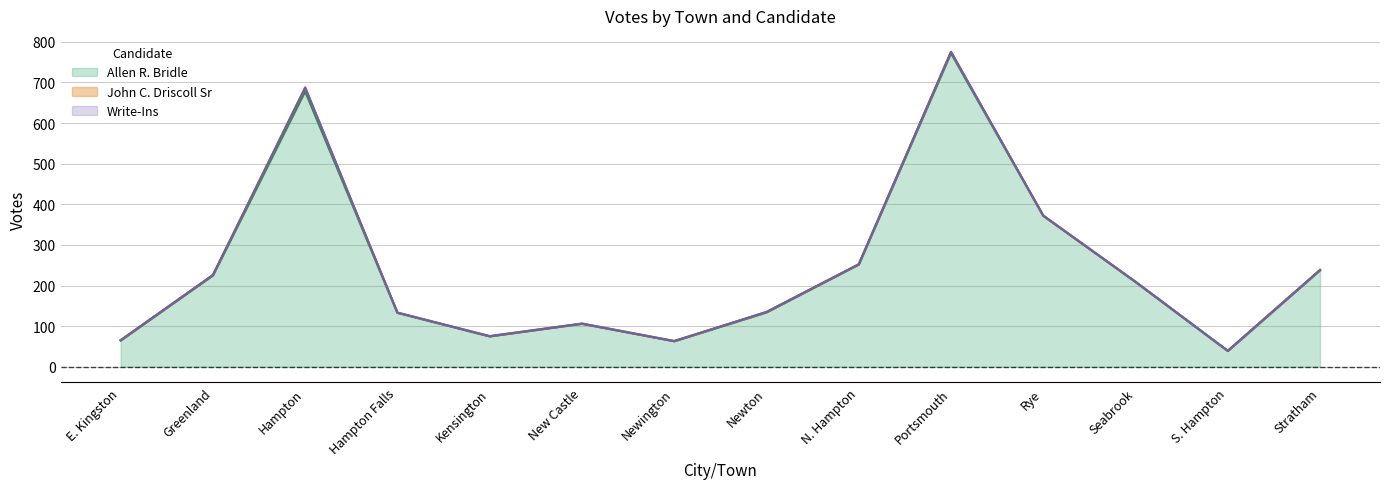

What is the label of the 1st point from the left?

E. Kingston